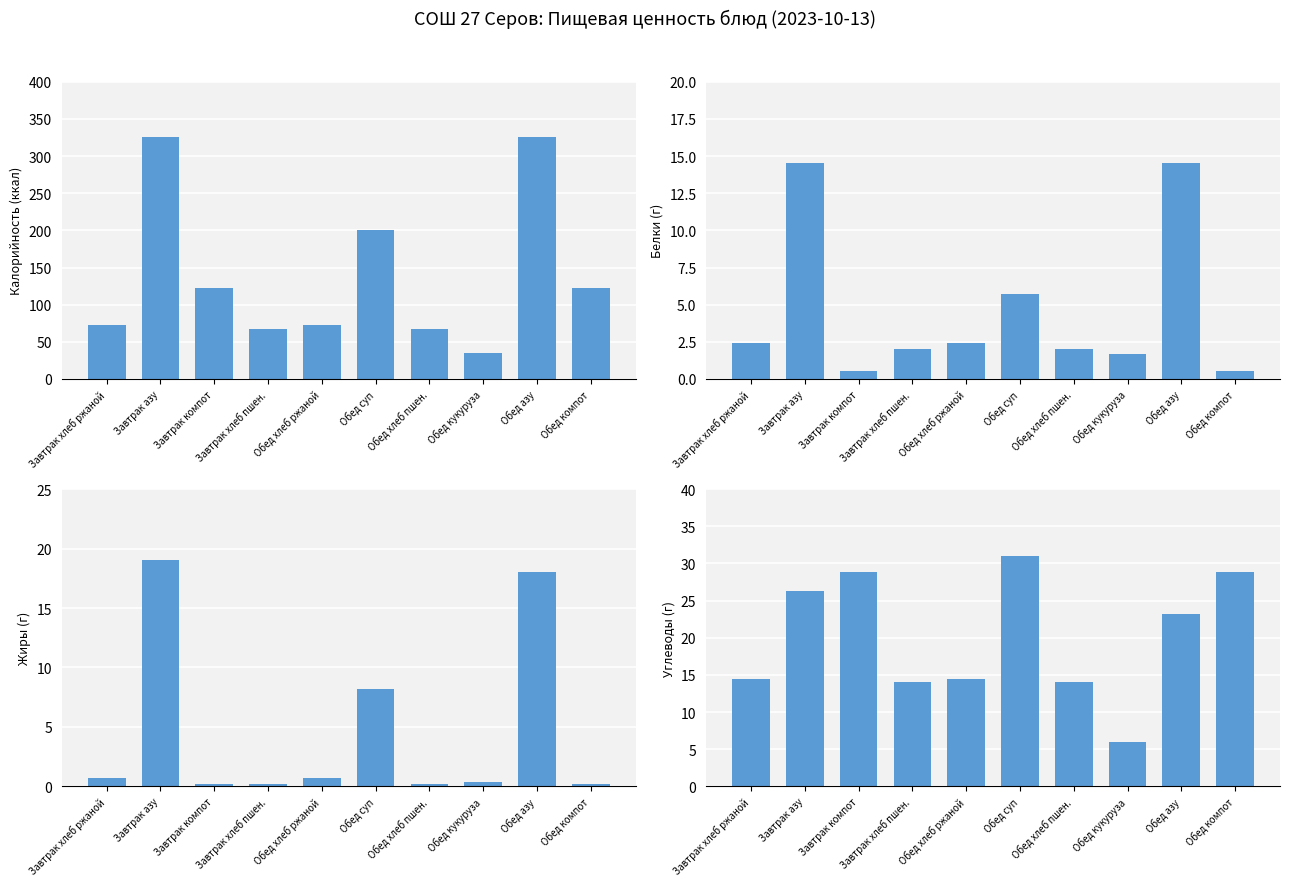

Reading right to left, what are all the values shown in this chart?

Калорийность: Обед компот=122.6	Обед азу=325.8	Обед кукуруза=34.7	Обед хлеб пшен.=67.2	Обед суп=201.2	Обед хлеб ржаной=72.0	Завтрак хлеб пшен.=67.2	Завтрак компот=122.6	Завтрак азу=325.8	Завтрак хлеб ржаной=72.0
Белки: Обед компот=0.5	Обед азу=14.5	Обед кукуруза=1.7	Обед хлеб пшен.=2.0	Обед суп=5.7	Обед хлеб ржаной=2.4	Завтрак хлеб пшен.=2.0	Завтрак компот=0.5	Завтрак азу=14.5	Завтрак хлеб ржаной=2.4
Жиры: Обед компот=0.2	Обед азу=18.0	Обед кукуруза=0.4	Обед хлеб пшен.=0.2	Обед суп=8.2	Обед хлеб ржаной=0.7	Завтрак хлеб пшен.=0.2	Завтрак компот=0.2	Завтрак азу=19.0	Завтрак хлеб ржаной=0.7
Углеводы: Обед компот=28.9	Обед азу=23.2	Обед кукуруза=5.9	Обед хлеб пшен.=14.1	Обед суп=31.0	Обед хлеб ржаной=14.4	Завтрак хлеб пшен.=14.1	Завтрак компот=28.9	Завтрак азу=26.2	Завтрак хлеб ржаной=14.4